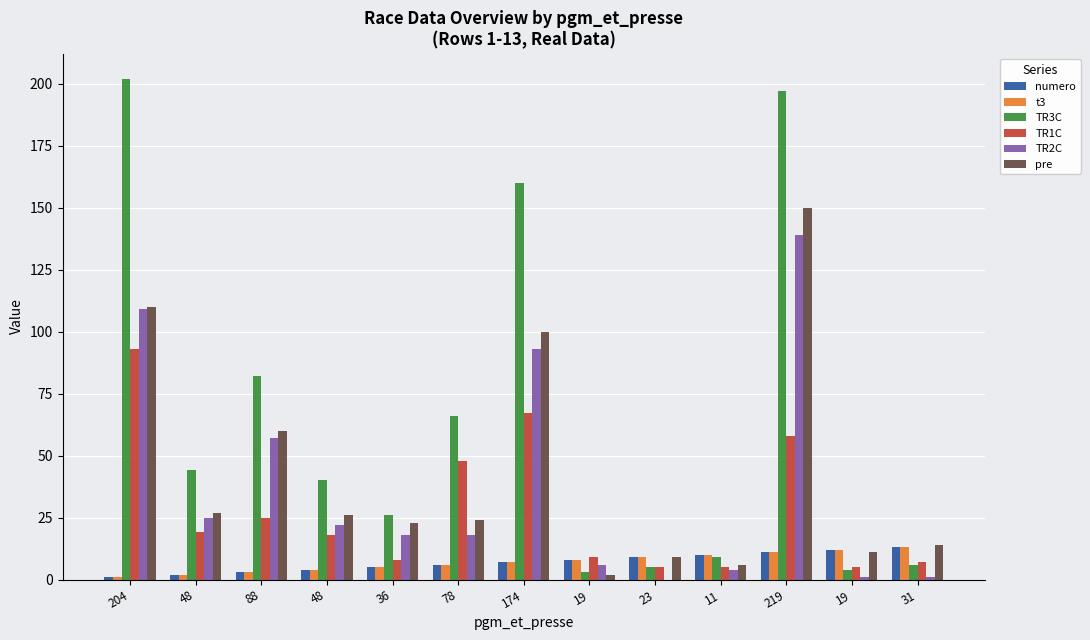

How many data points does each series have?

13